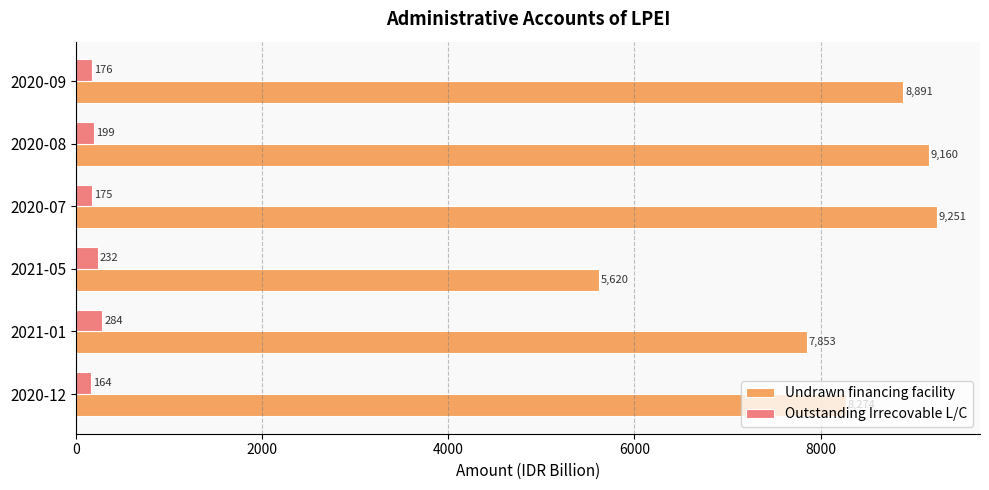

Is the value of Undrawn financing facility at 2021-05 greater than the value of Outstanding Irrecovable L/C at 2020-08?

Yes